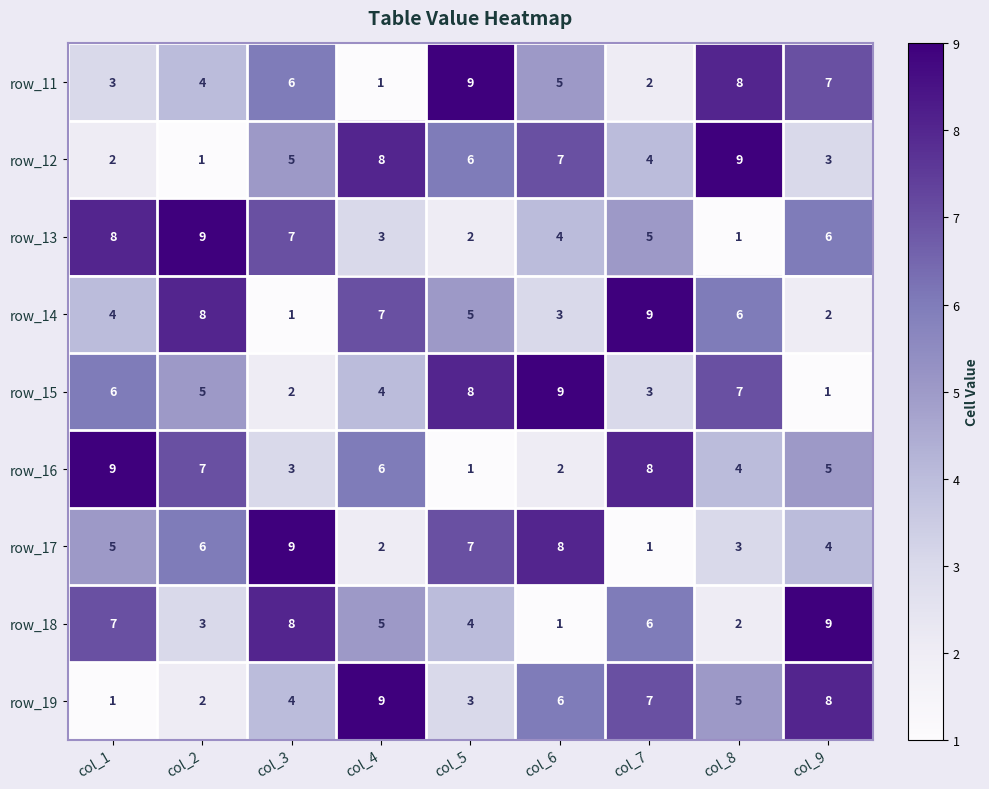

Rank the categories by row_15 value from lowest to highest.

col_9, col_3, col_7, col_4, col_2, col_1, col_8, col_5, col_6